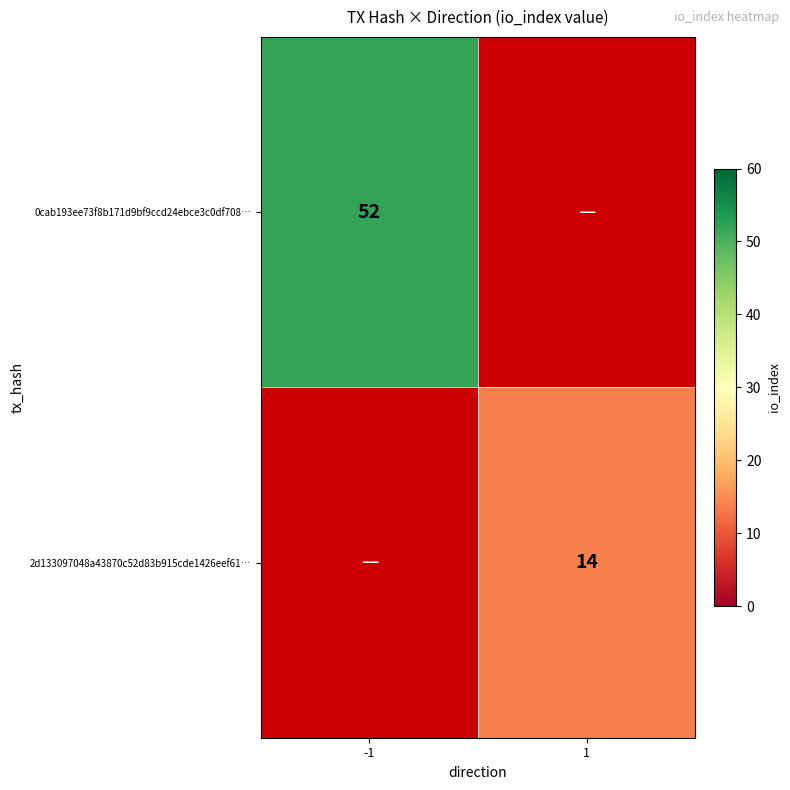

The 2d133097048a43870c52d83b915cde1426eef61… series shows 25 at 1. True or false?

False